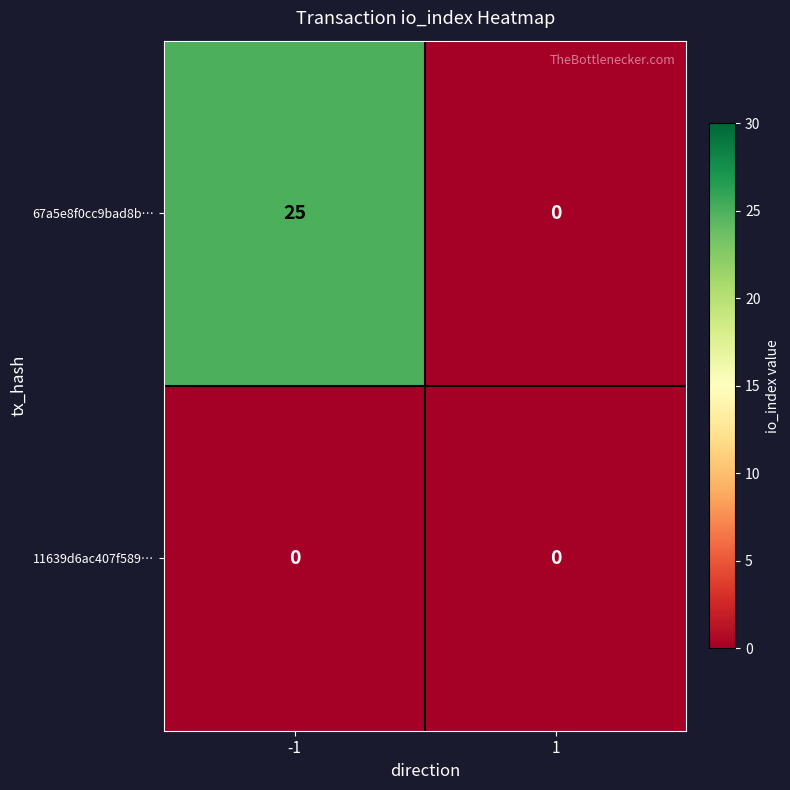

Which series has the widest spread of values?

67a5e8f0cc9bad8b…